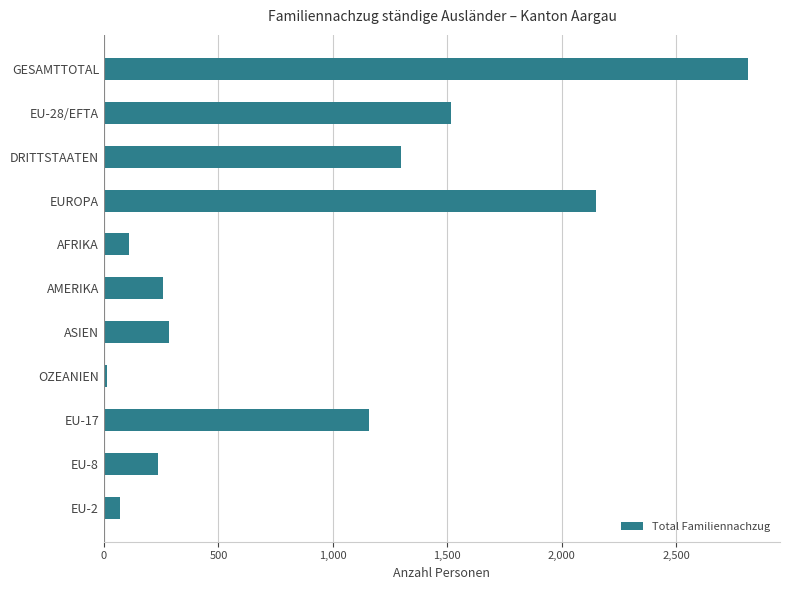

What is the difference between the maximum and minimum values?

2801